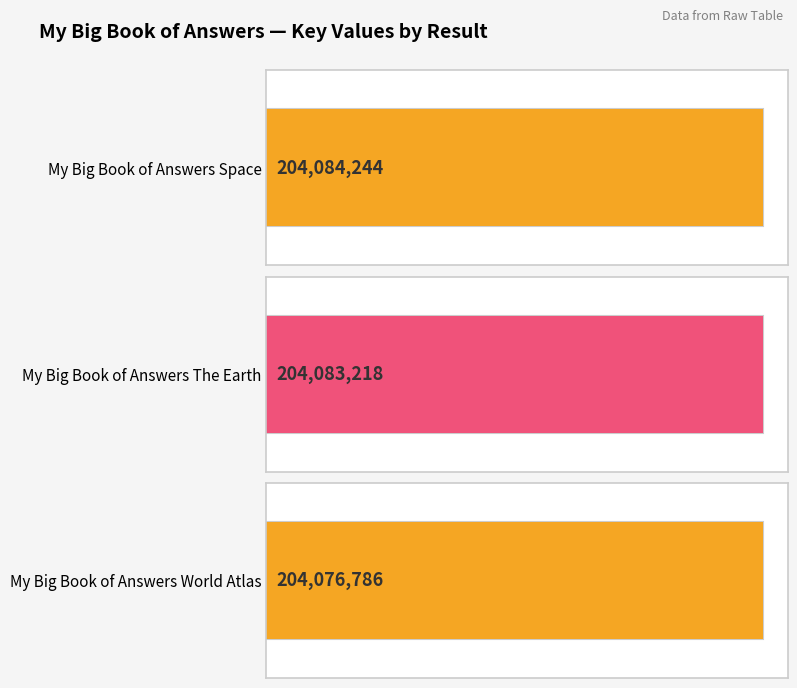

Reading left to right, list all the values displayed in this chart.

204084244	204083218	204076786